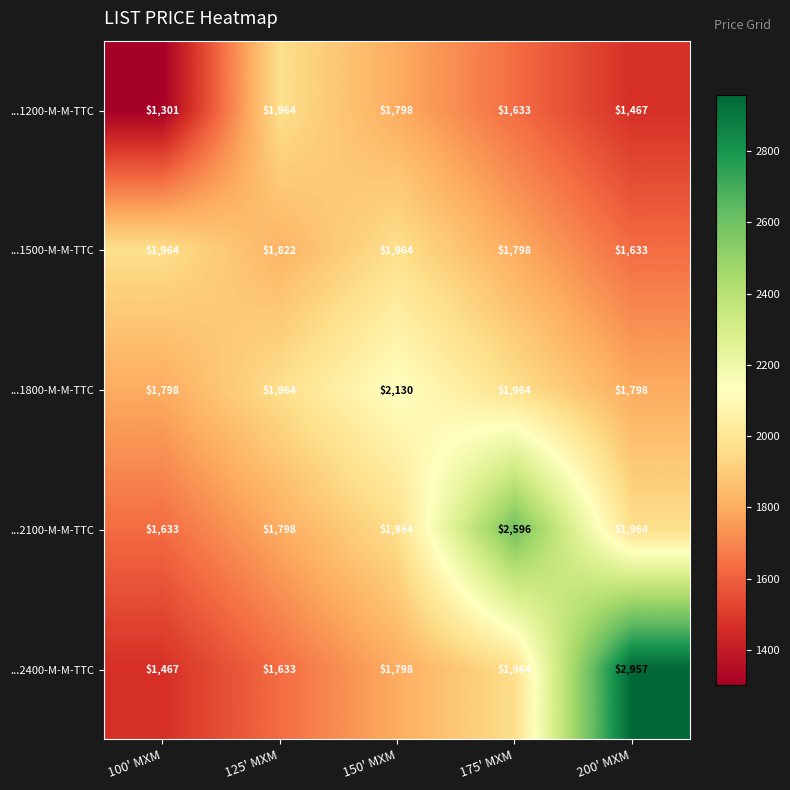

What is the sum of all ...1500-M-M-TTC values?

9181